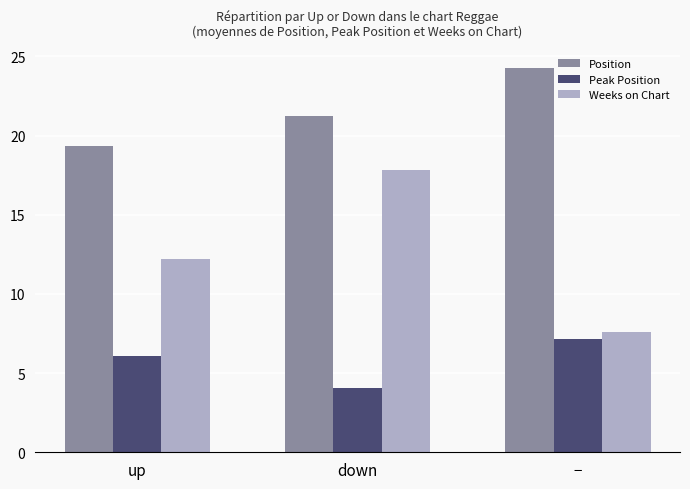

What is the approximate value of Peak Position at −?

7.1